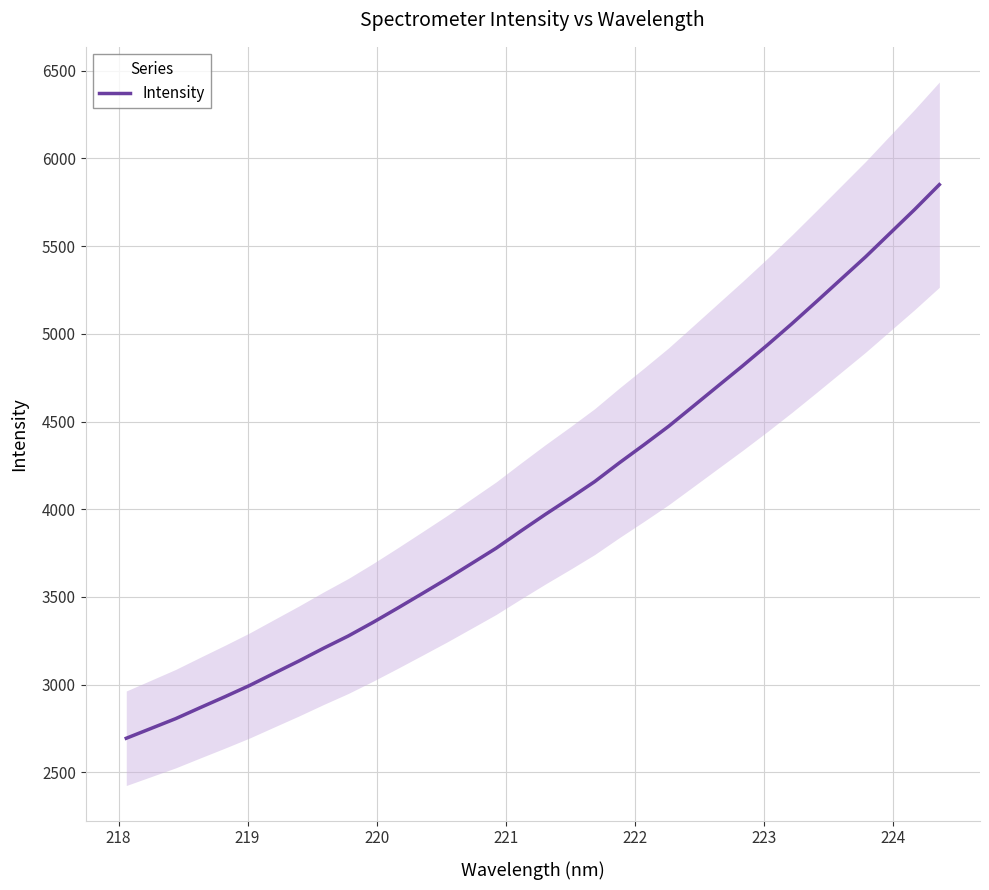

What is the label of the 29th point from the right?

222